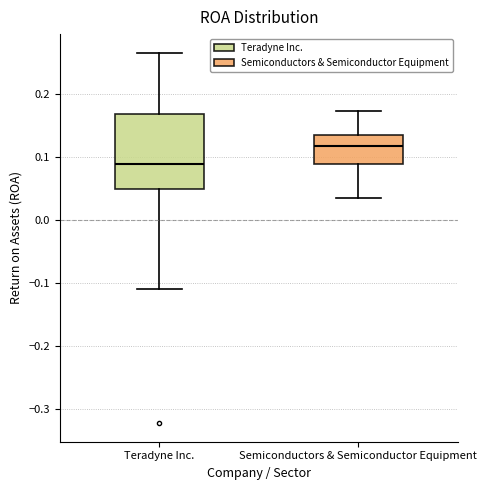

Comparing the boxes themselves (not the whiskers), which one is the tallest?

Teradyne Inc.